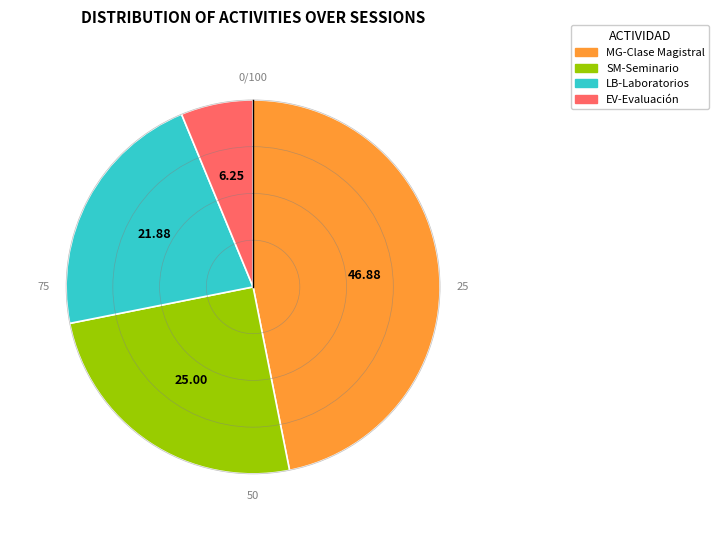

Do SM-Seminario and MG-Clase Magistral together represent more than half of the pie?

Yes